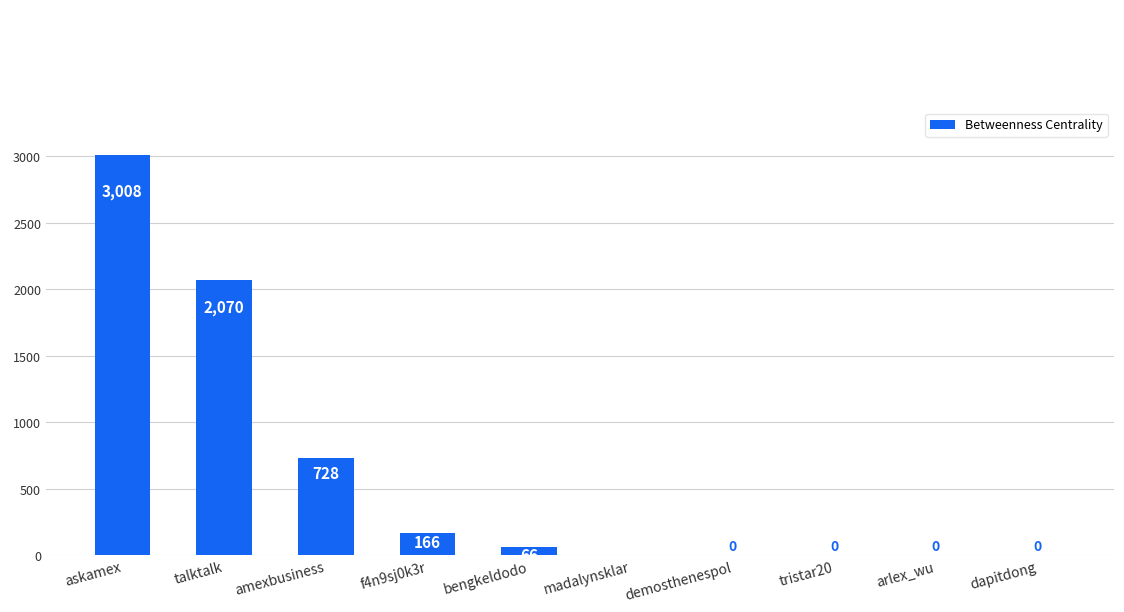

Are the bars horizontal?

No